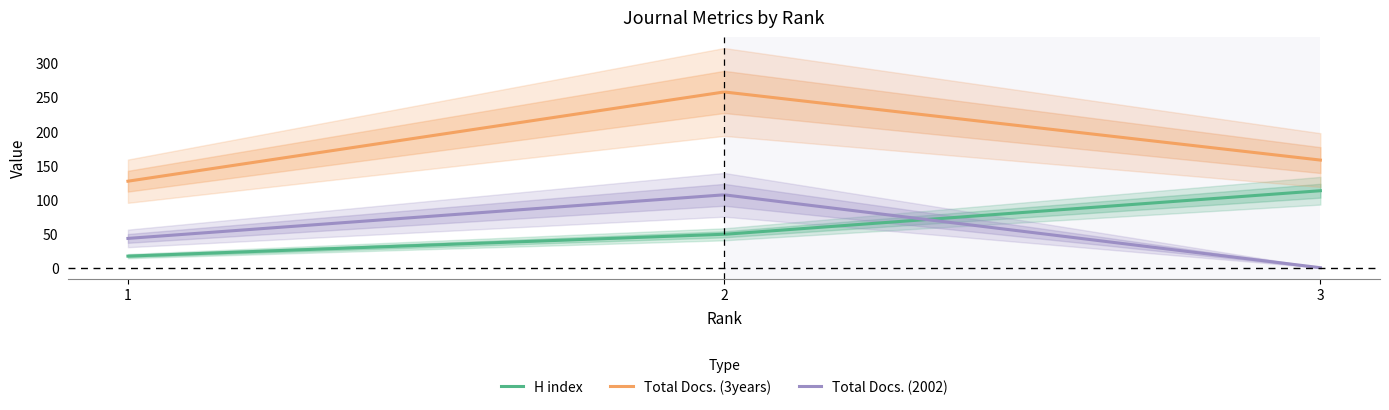

Is this an area chart (filled region under the line)?

No